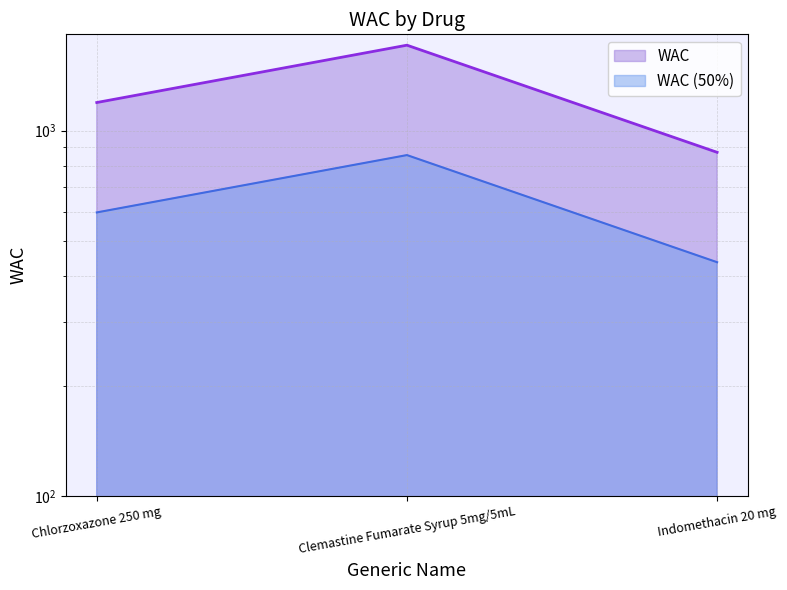

Reading left to right, extract all data points from this chart.

Chlorzoxazone 250 mg=1194.4	Clemastine Fumarate Syrup 5mg/5mL=1714.8	Indomethacin 20 mg=872.5